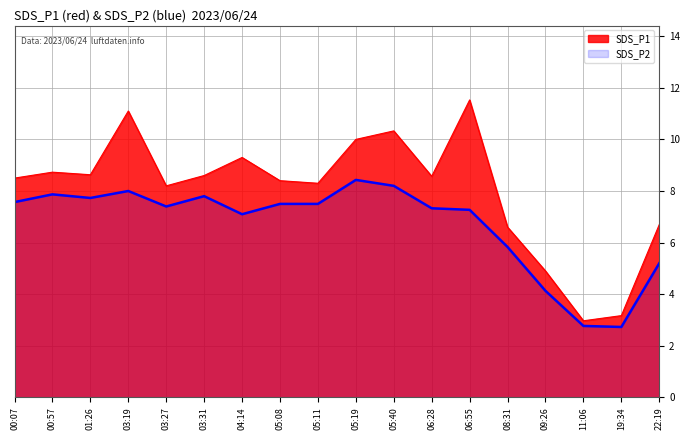

True or false: SDS_P1 and SDS_P2 intersect in this chart.

False